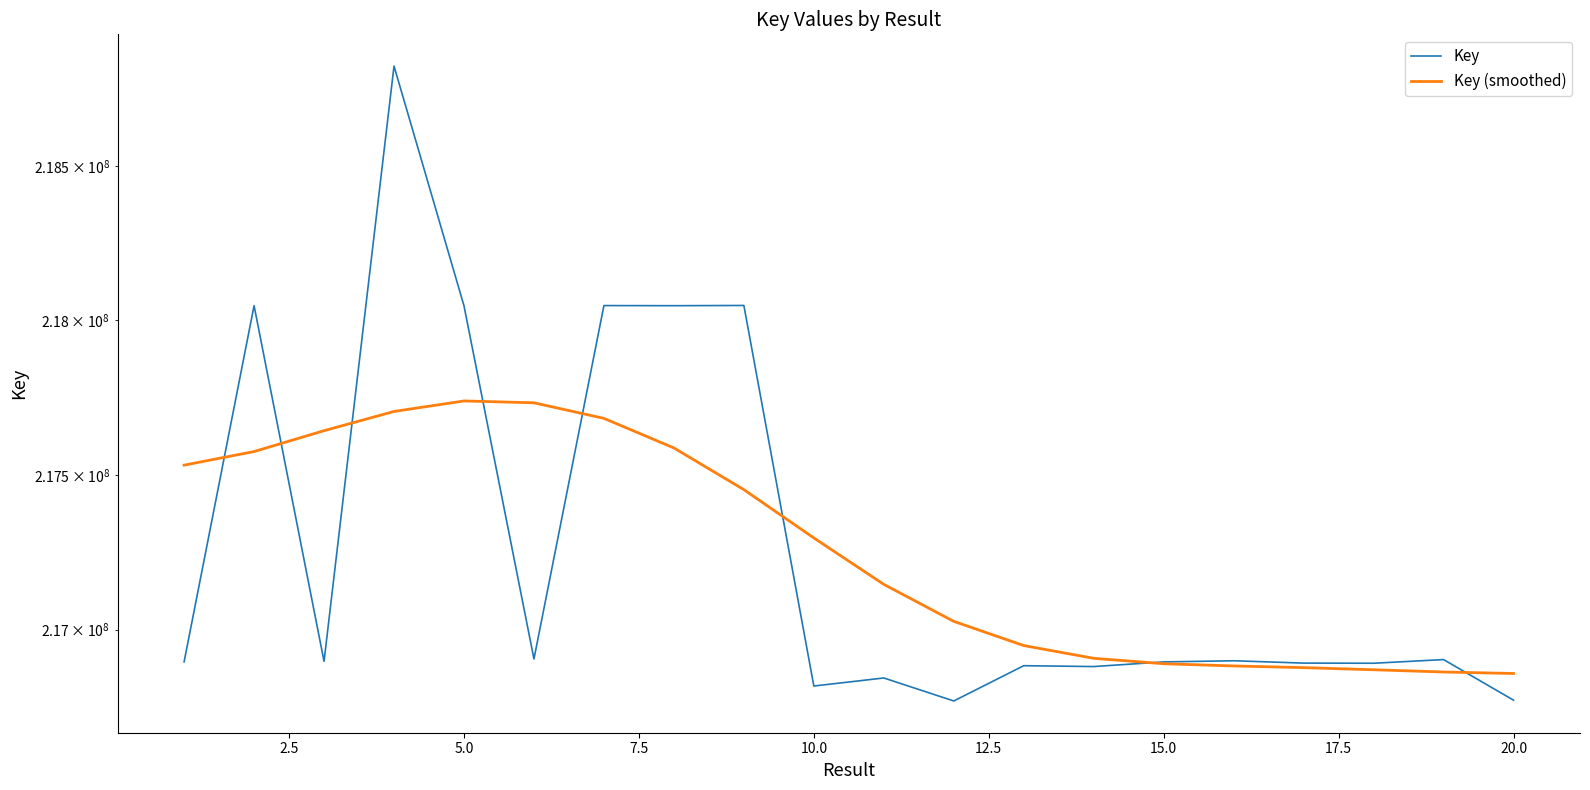

Which series changed the most between 2.5 and 22.5?

Key